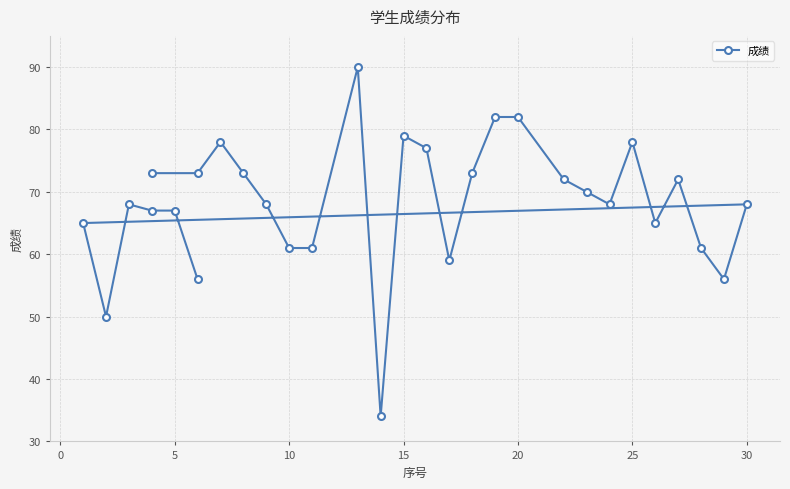

Count the number of values greater than 68.

14